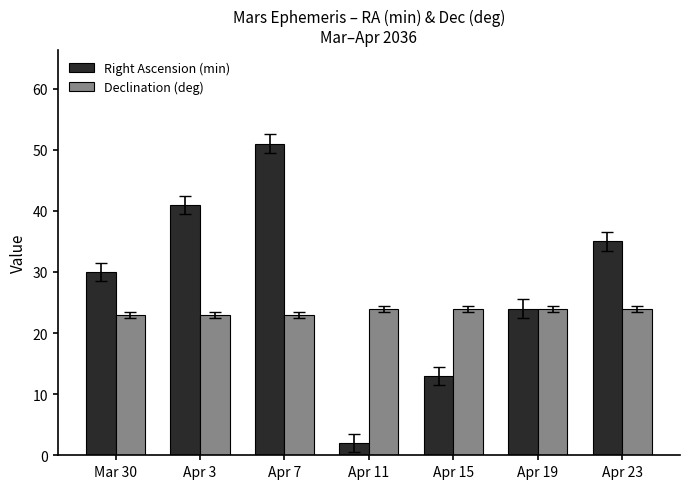

Which category has the highest value in the Right Ascension (min) series?

Apr 7